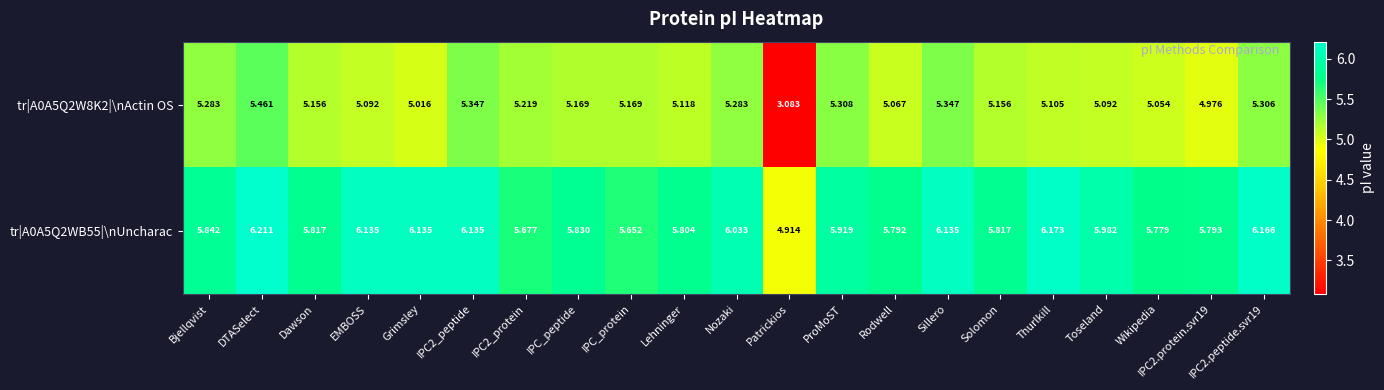

Which category has the highest value in the tr|A0A5Q2W8K2|\nActin OS series?

DTASelect